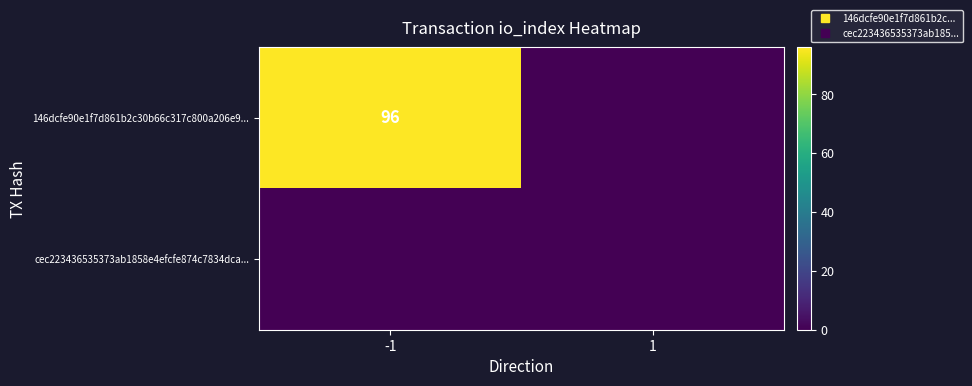

True or false: cec223436535373ab1858e4efcfe874c7834dca... has a value of 0 at -1.

True